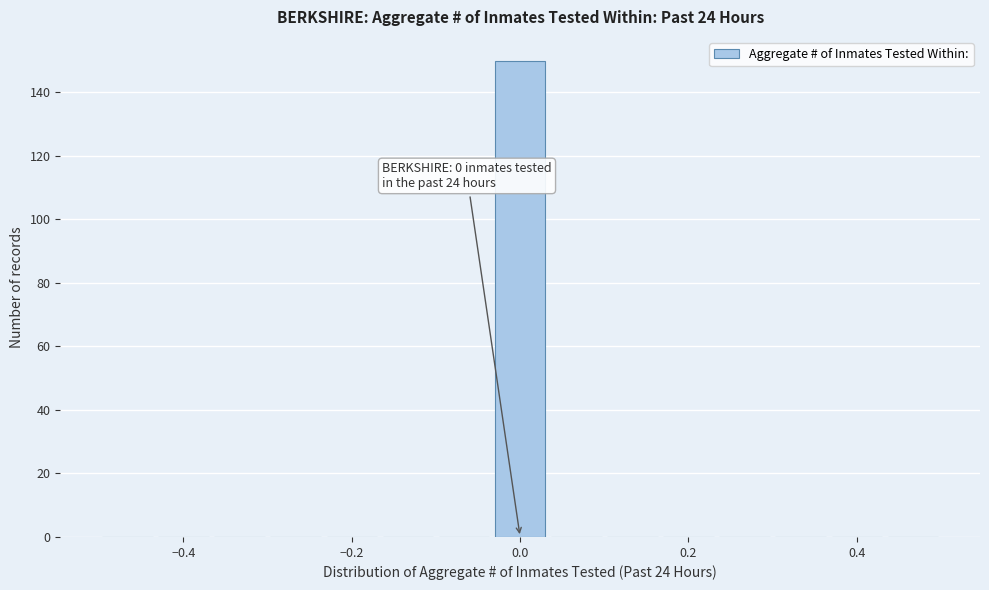

Read against the x-axis, roughly where is the centre of the tallest bar?

0.00